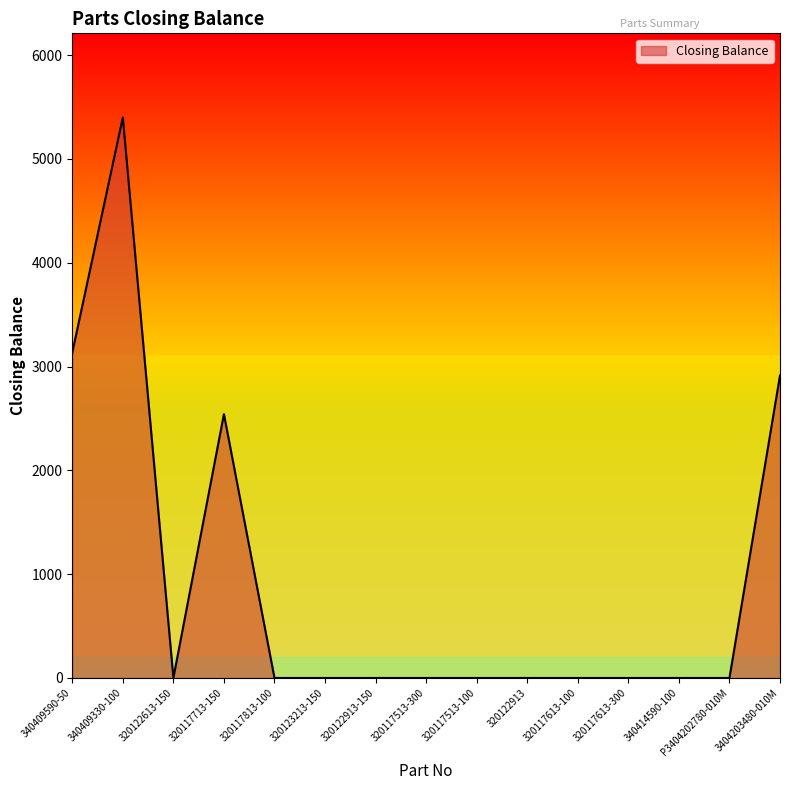

What is the difference between the maximum and minimum values?

5399